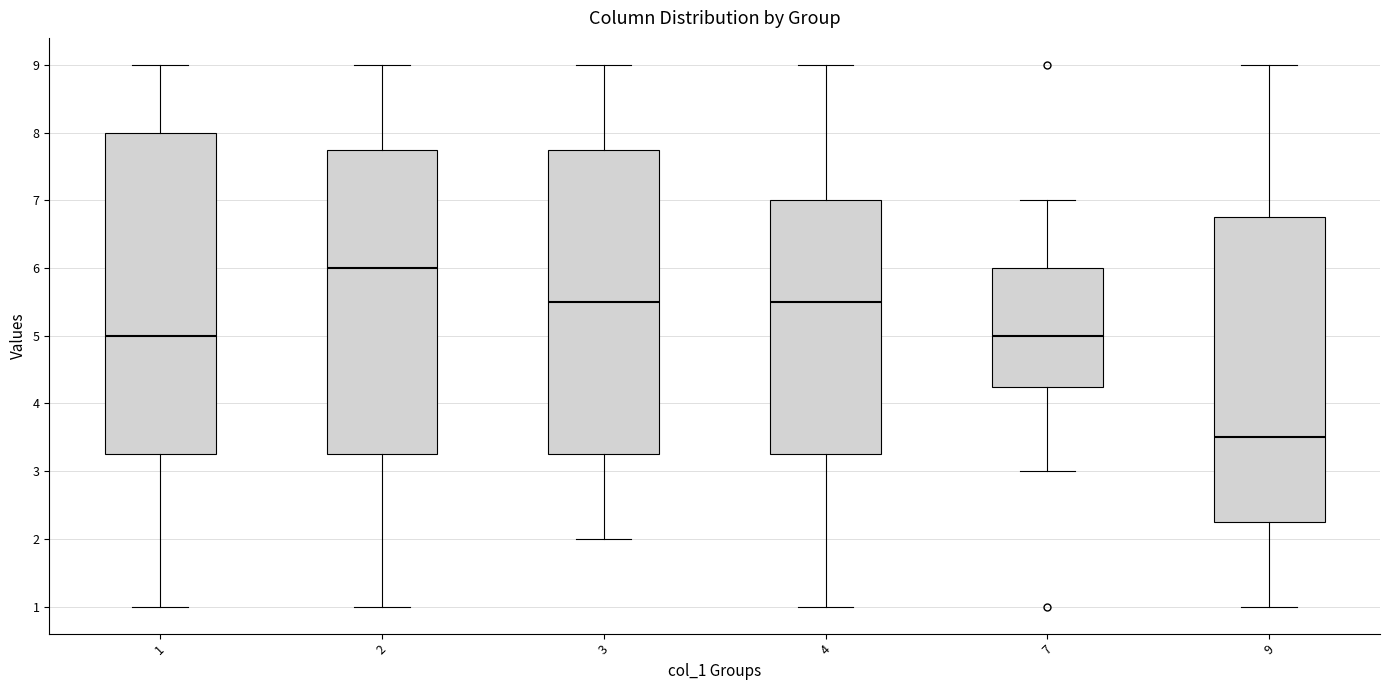

Which box is the tallest, from its lower edge to its upper edge?

1